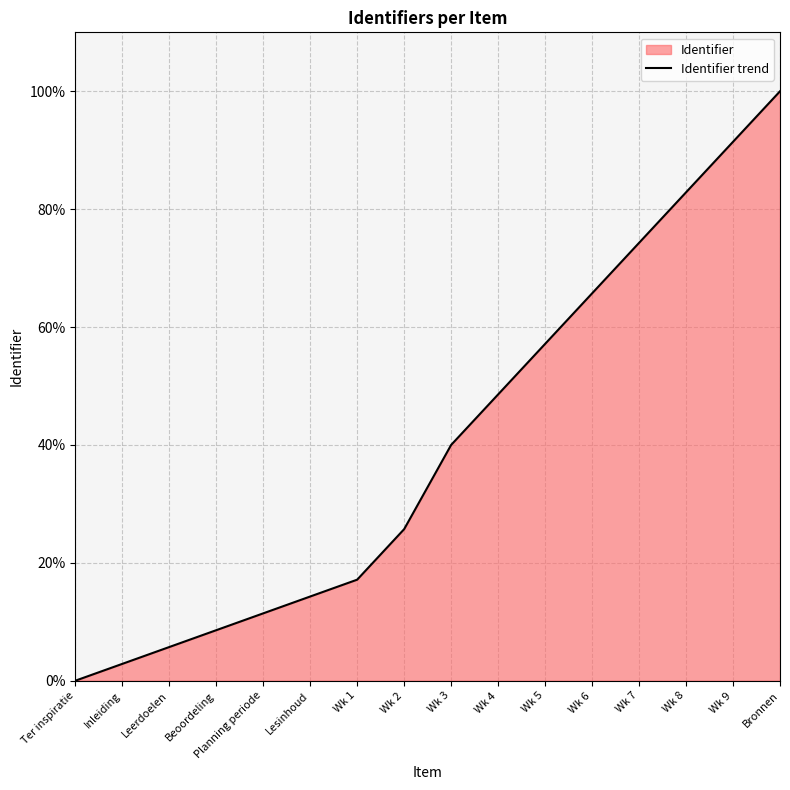

Reading left to right, list all the values displayed in this chart.

0.0	2.9	5.7	8.6	11.4	14.3	17.1	25.7	40.0	48.6	57.1	65.7	74.3	82.9	91.4	100.0